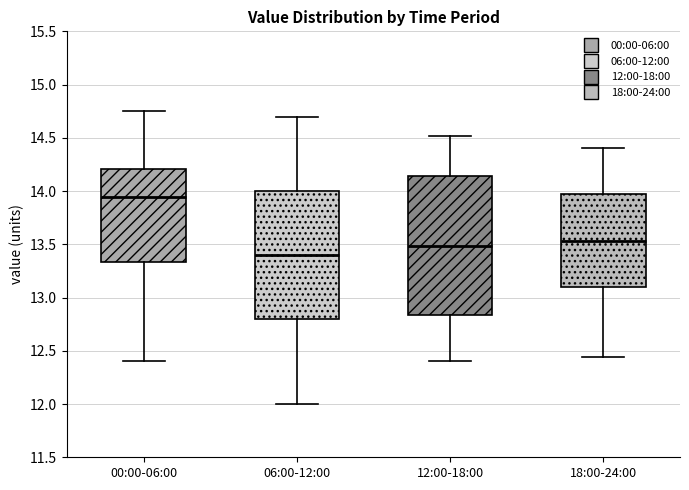

Which box is the tallest, from its lower edge to its upper edge?

12:00-18:00